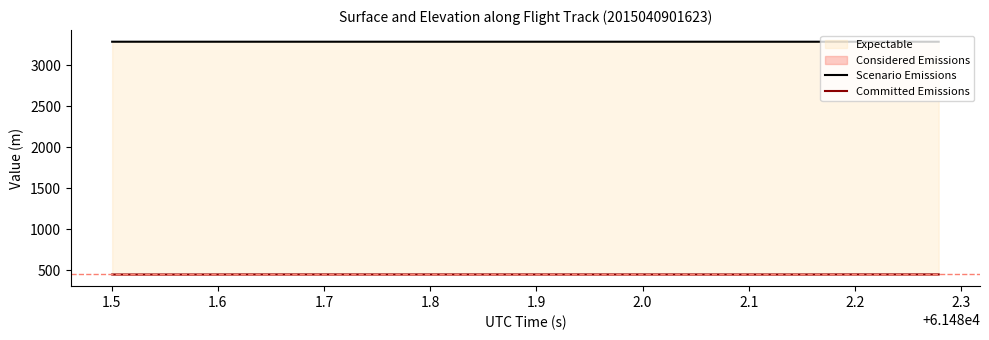

The value of Scenario Emissions at 1.5 is 3285.5. True or false?

True